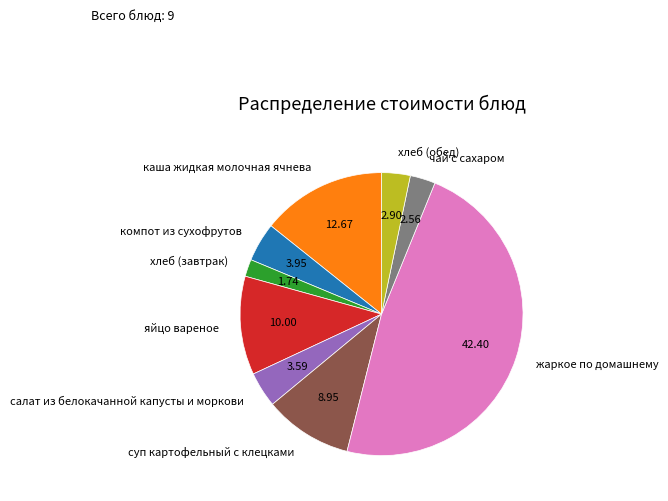

Is there any slice that represents more than half of the pie?

No